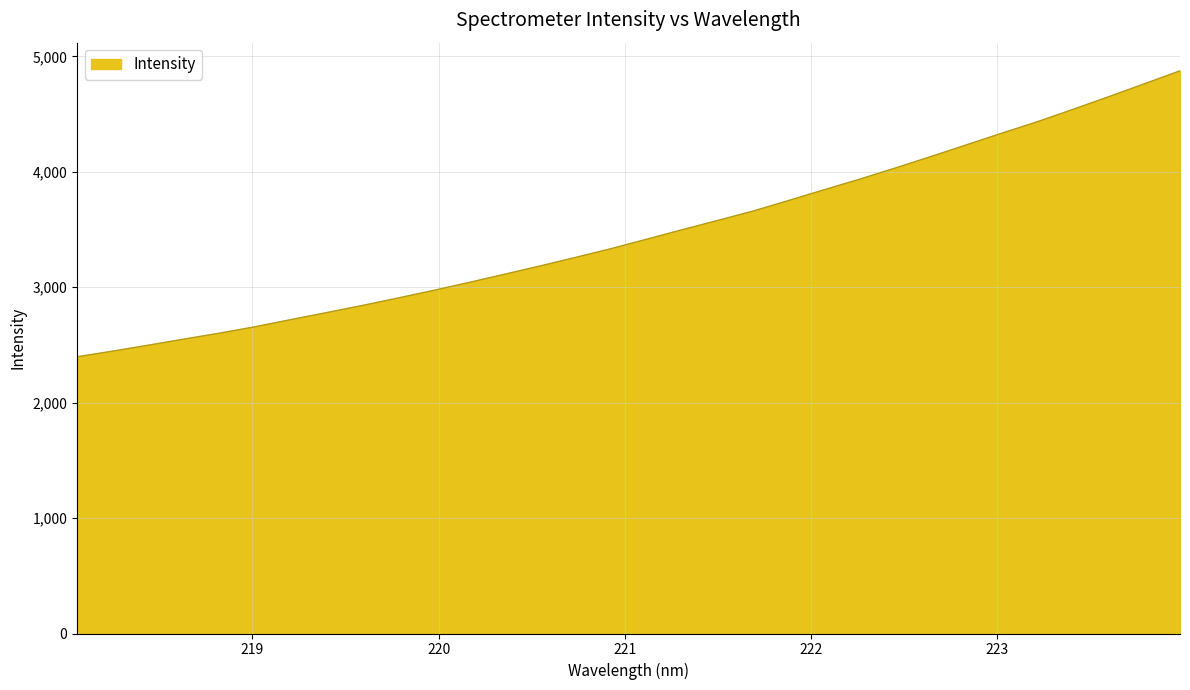

What is the sum of all values?

111010.6